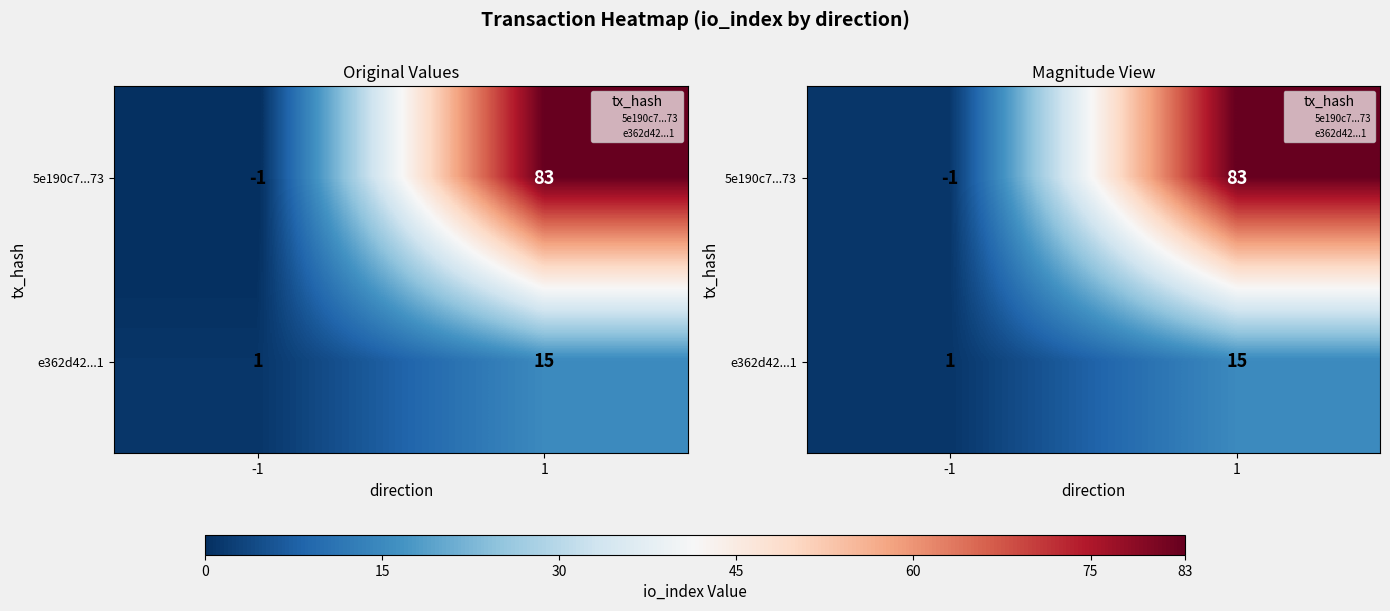

The value of e362d42...1 at -1 is 1. True or false?

True